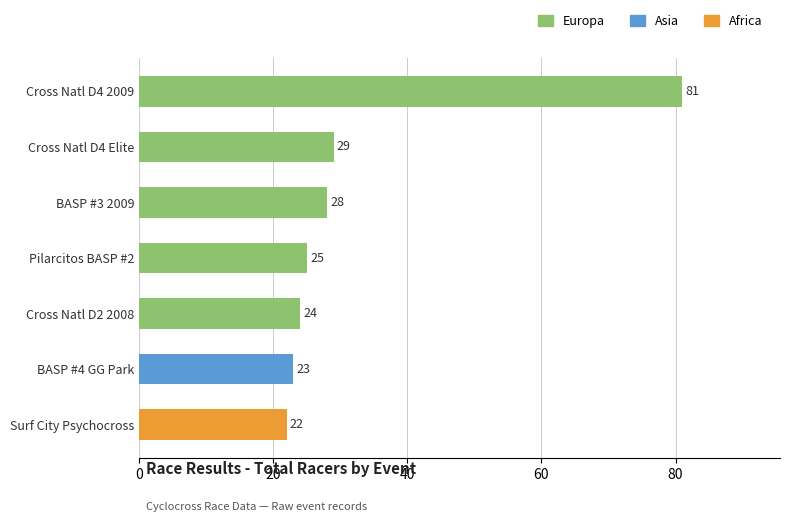

The value at Cross Natl D4 Elite is 12. True or false?

False